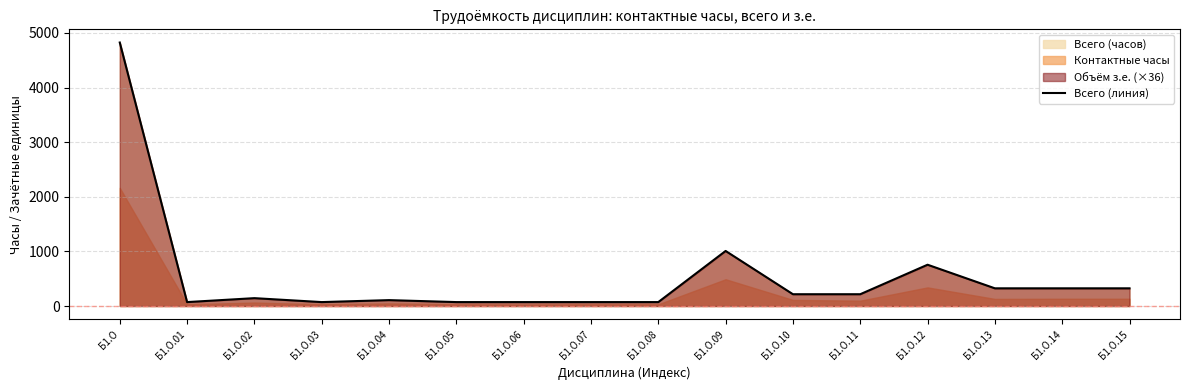

Which has a higher value, Б1.О.14 or Б1.О.04?

Б1.О.14